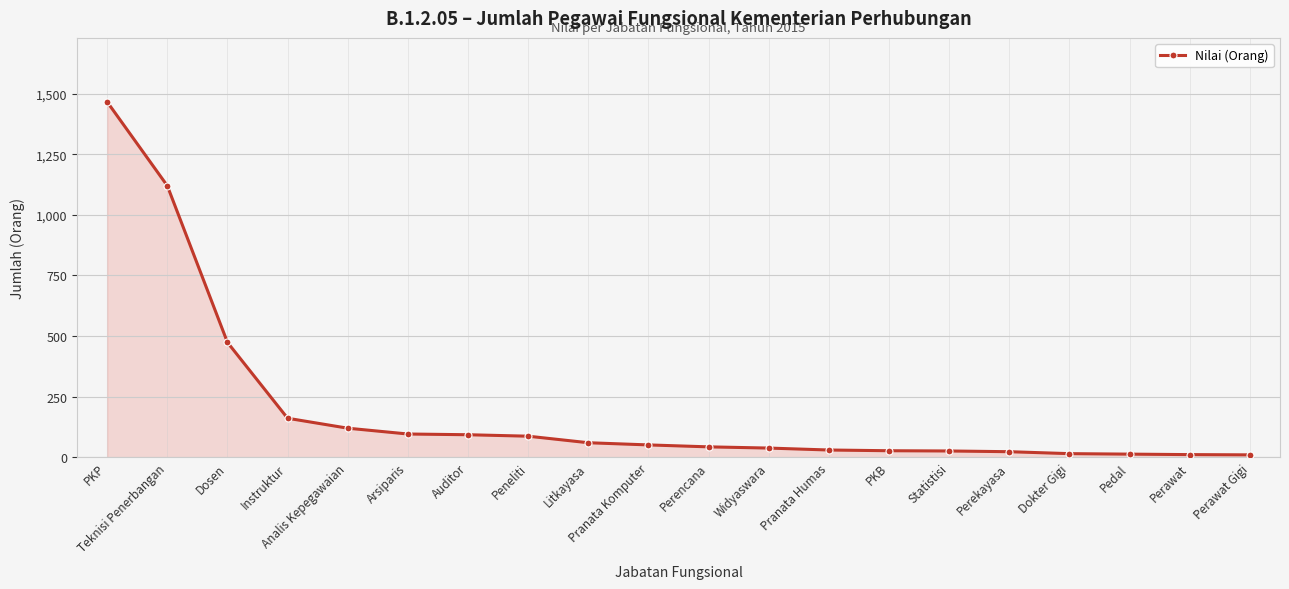

What is the maximum value shown in the chart?

1466